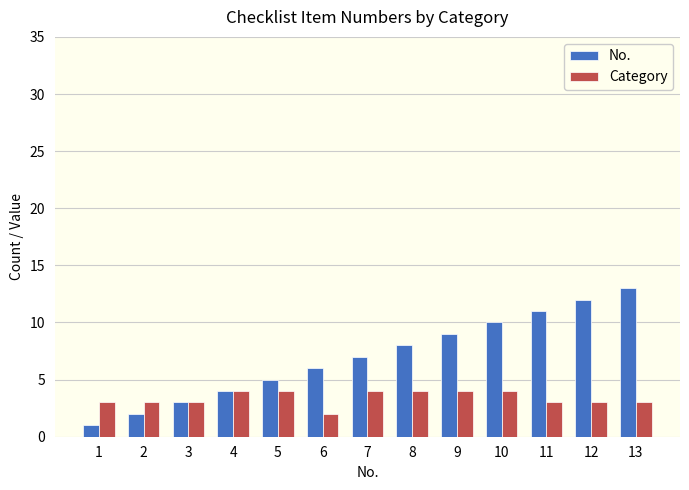

Which series has the widest spread of values?

No.